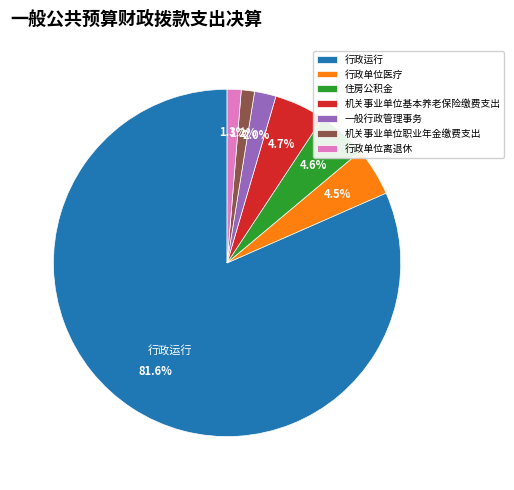

What portion of the pie excludes 机关事业单位基本养老保险缴费支出?

95.3%